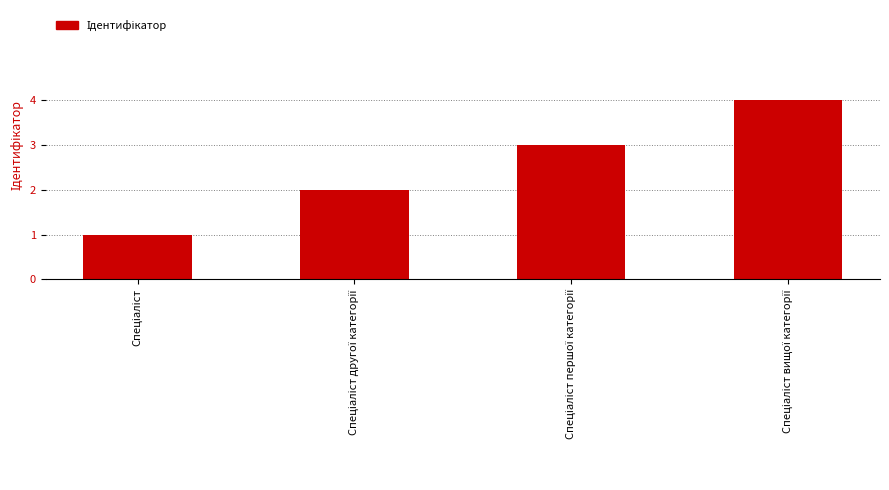

What is the difference between the maximum and minimum values?

3